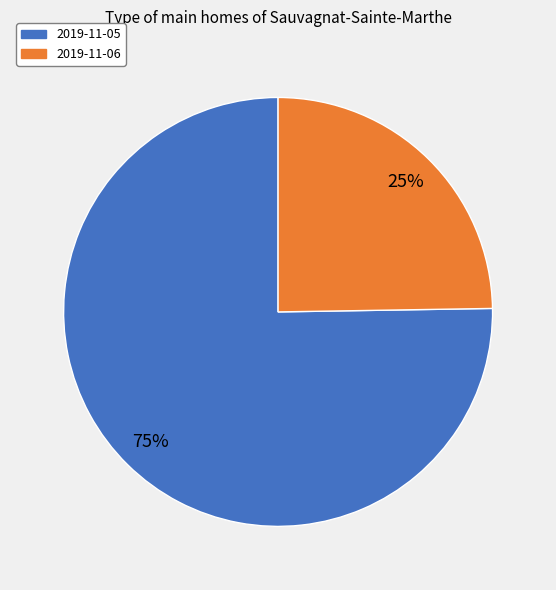

Does 2019-11-05 account for over 50% of the chart?

Yes